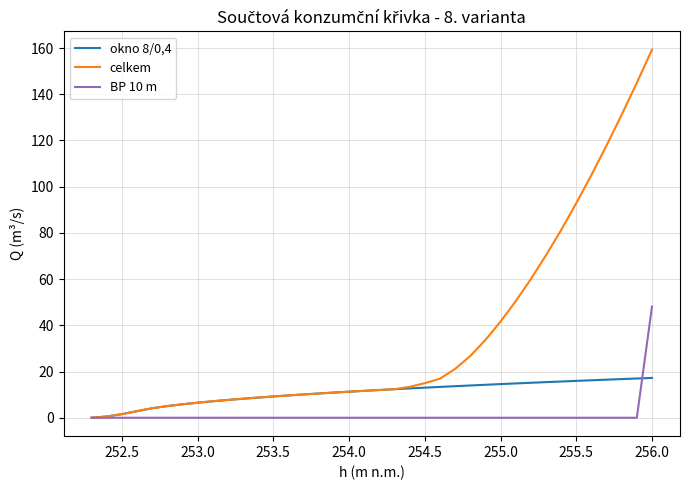

Which series has the largest total across all categories?

celkem